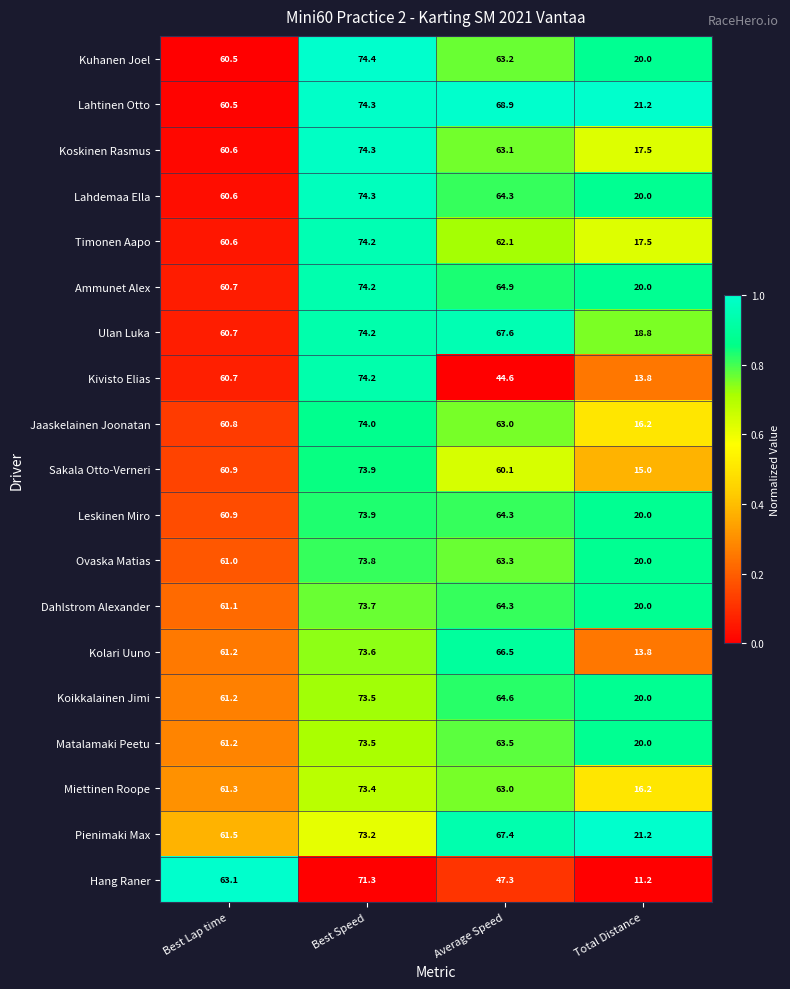

Which series has the largest range (max minus min)?

Kivisto Elias